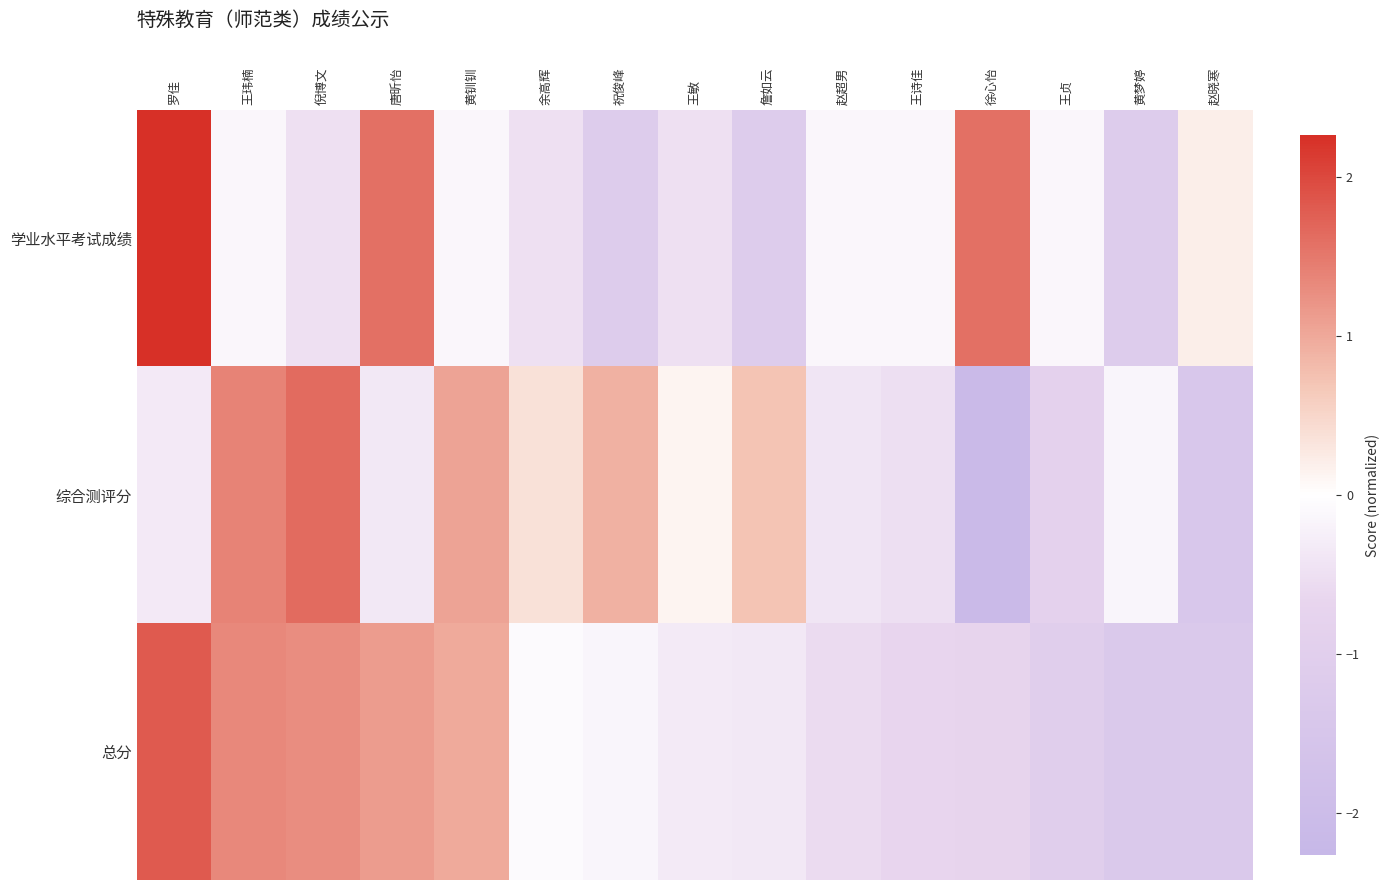

What is the greatest value displayed?

2.3